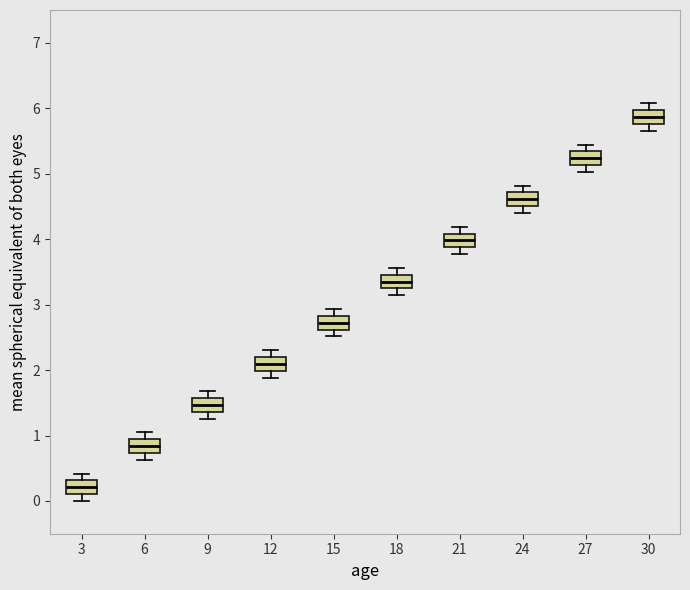

Reading left to right, read every box against the y-axis: the position of its median line, the range the box covers, and the ends of its whiskers. The values are not printed on the chart, so give them approximately, as read against the axis.

3: median 0.2, box 0.1 to 0.3, whiskers 0.0 to 0.4
6: median 0.8, box 0.7 to 0.9, whiskers 0.6 to 1.0
9: median 1.5, box 1.4 to 1.6, whiskers 1.3 to 1.7
12: median 2.1, box 2.0 to 2.2, whiskers 1.9 to 2.3
15: median 2.7, box 2.6 to 2.8, whiskers 2.5 to 2.9
18: median 3.4, box 3.2 to 3.5, whiskers 3.1 to 3.6
21: median 4.0, box 3.9 to 4.1, whiskers 3.8 to 4.2
24: median 4.6, box 4.5 to 4.7, whiskers 4.4 to 4.8
27: median 5.2, box 5.1 to 5.3, whiskers 5.0 to 5.4
30: median 5.9, box 5.8 to 6.0, whiskers 5.7 to 6.1